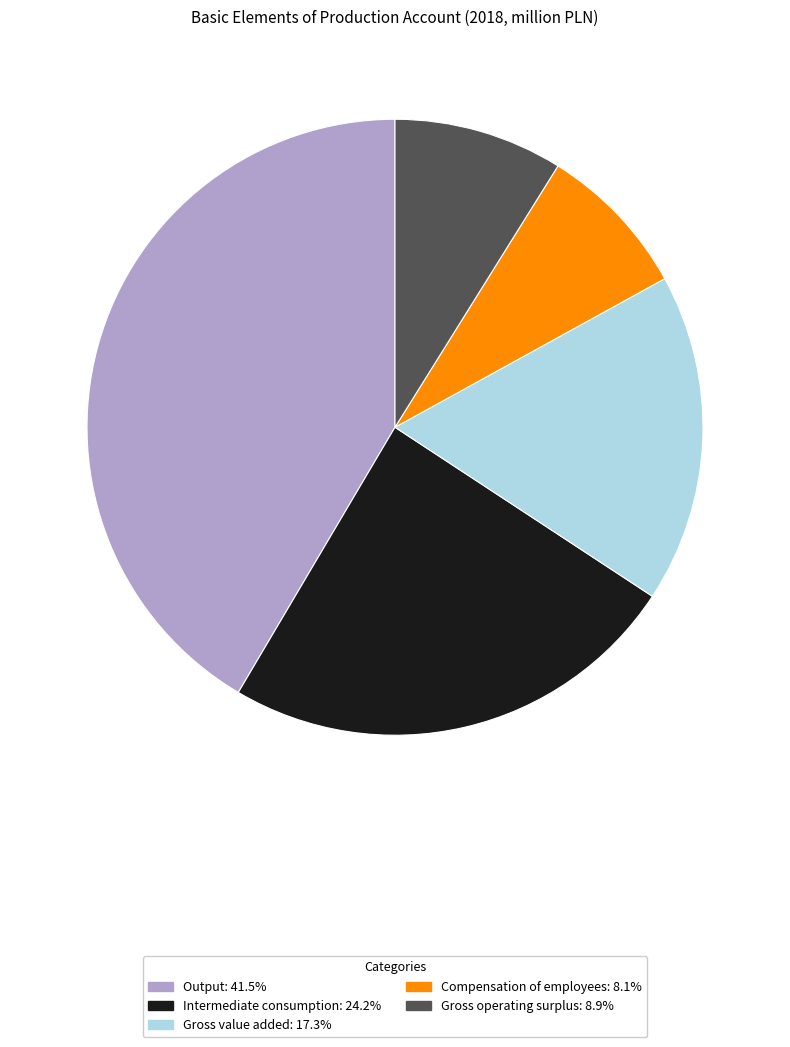

What is the smallest slice in the pie chart?

Compensation of employees